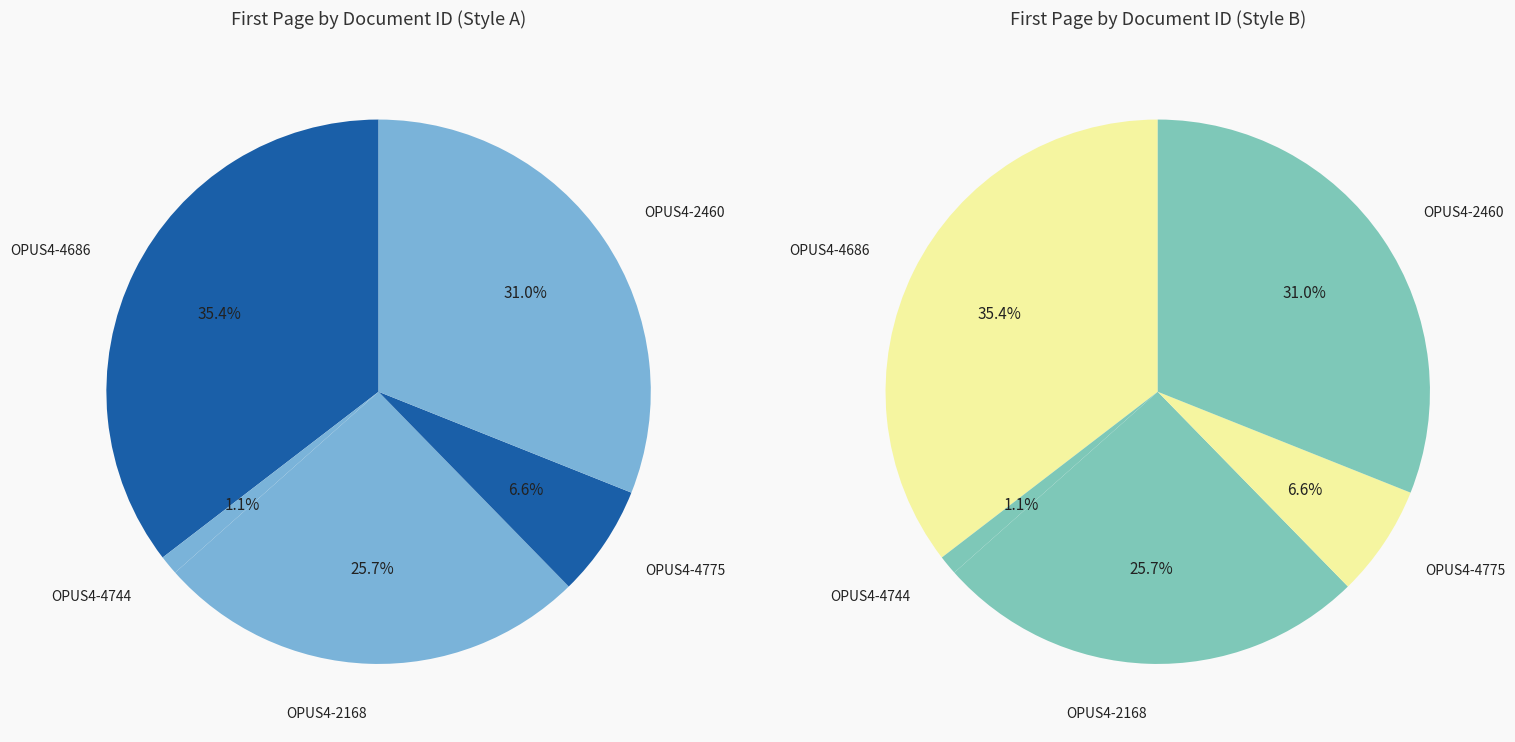

Is it true that OPUS4-2168 is 26% of the pie?

True